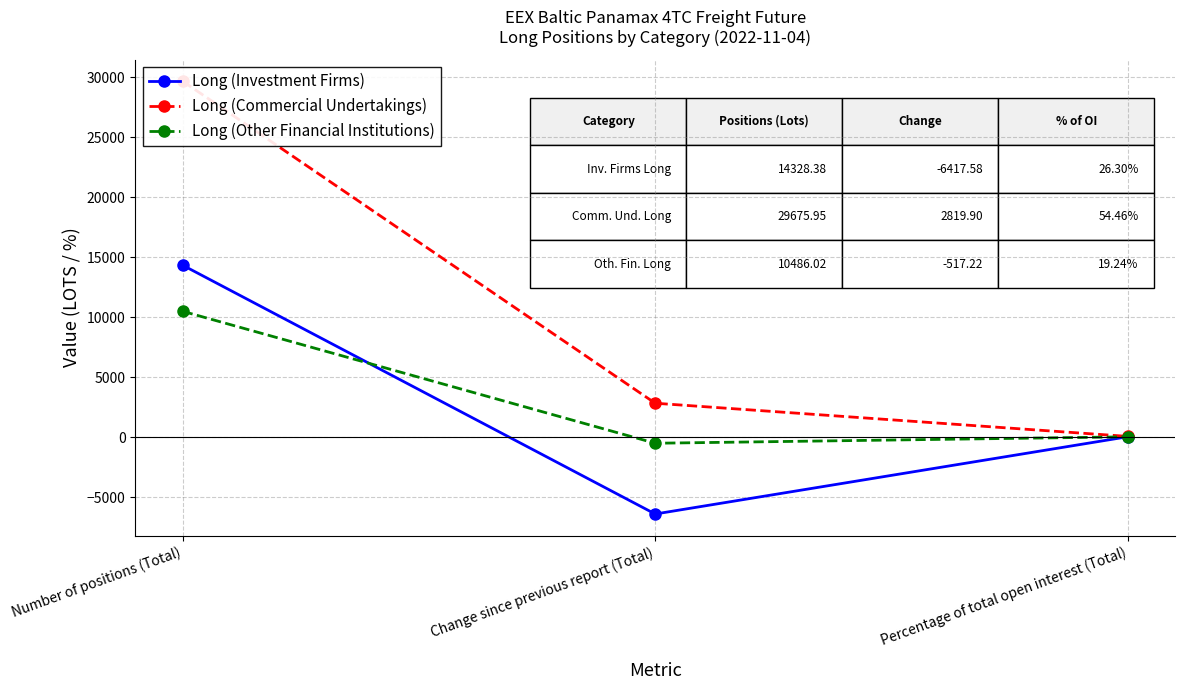

What is the label of the 3rd point from the right?

Number of positions (Total)